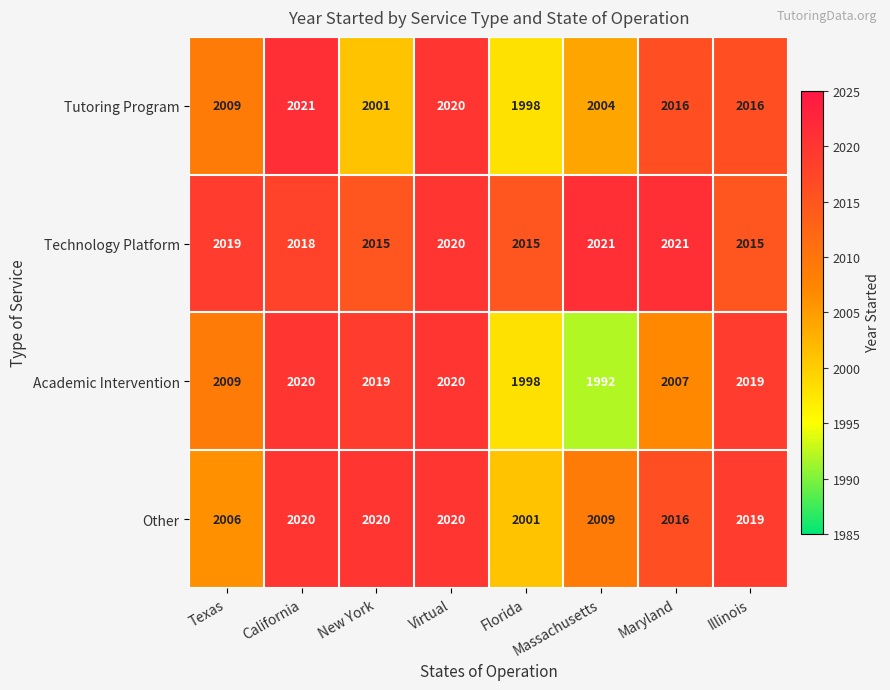

What is the sum of the Other values at Illinois and Massachusetts?

4028